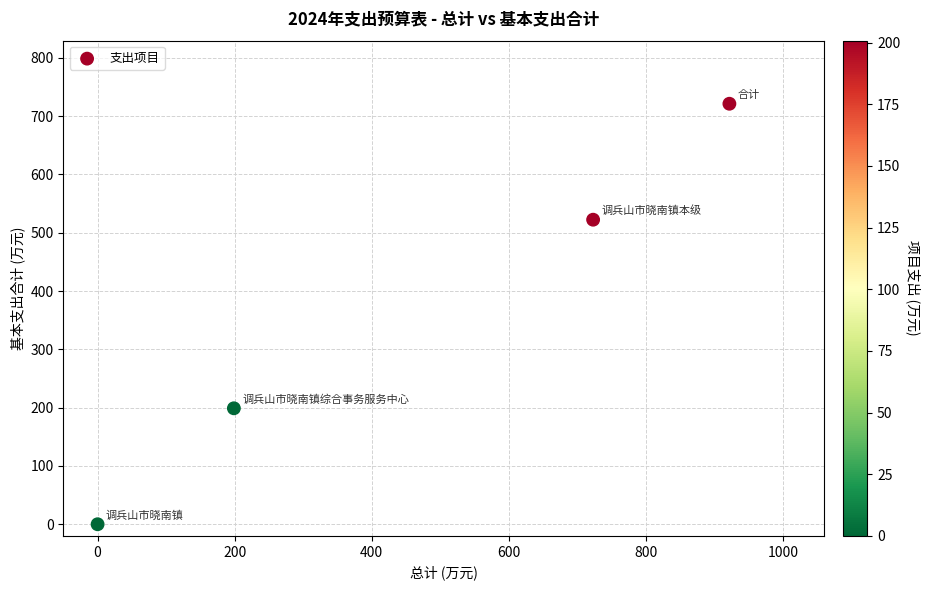

What is the average Y value?

360.7